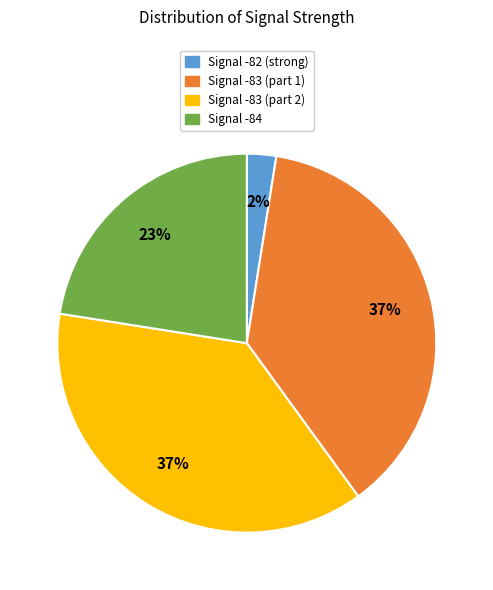

Count the number of slices in the pie.

4